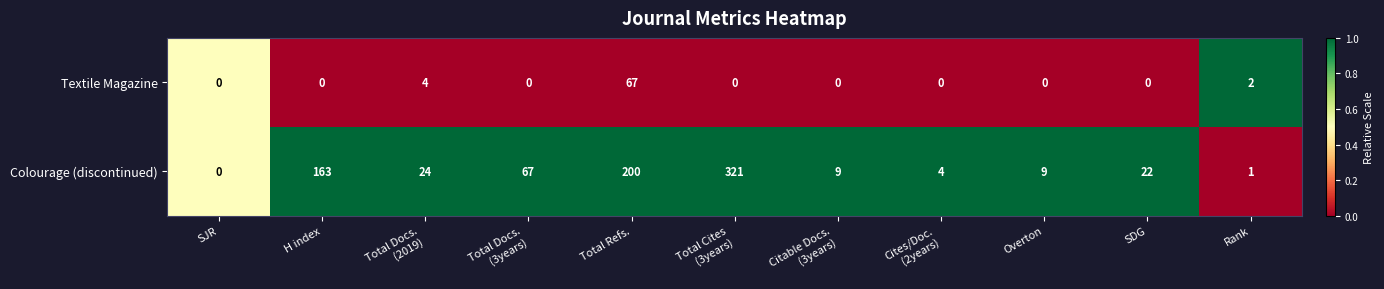

Which category has the highest value in the Textile Magazine series?

Total Refs.